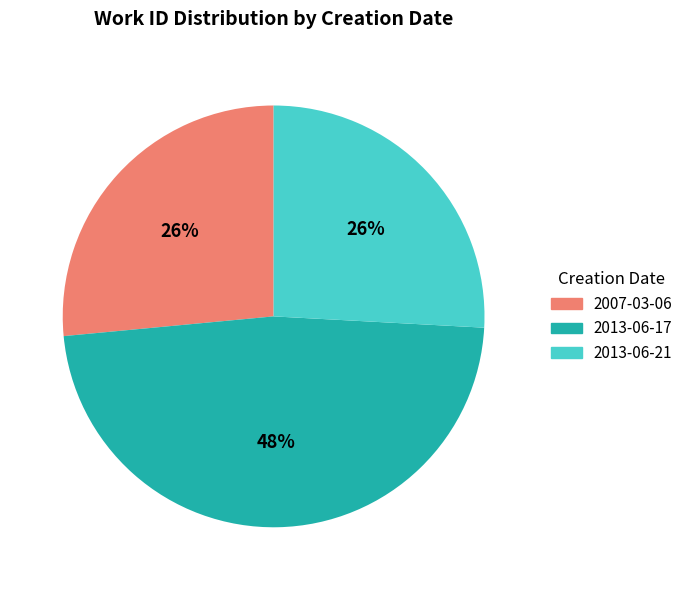

Is it true that 2013-06-17 is 54% of the pie?

False